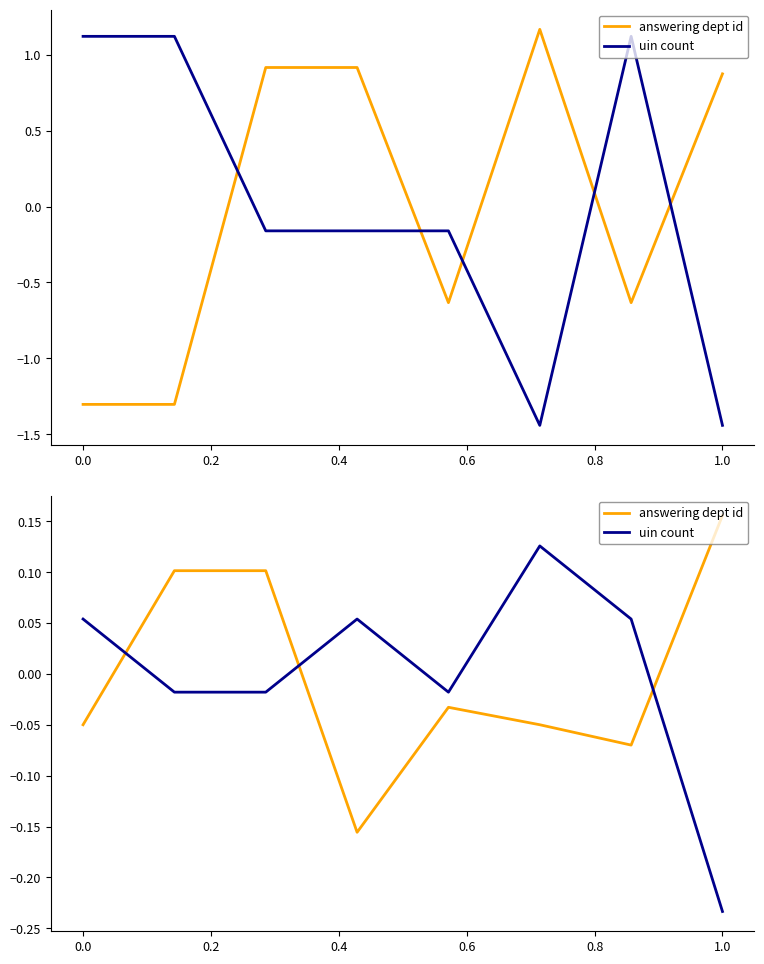

Count the answering dept id values in the range 0 to 1.

3